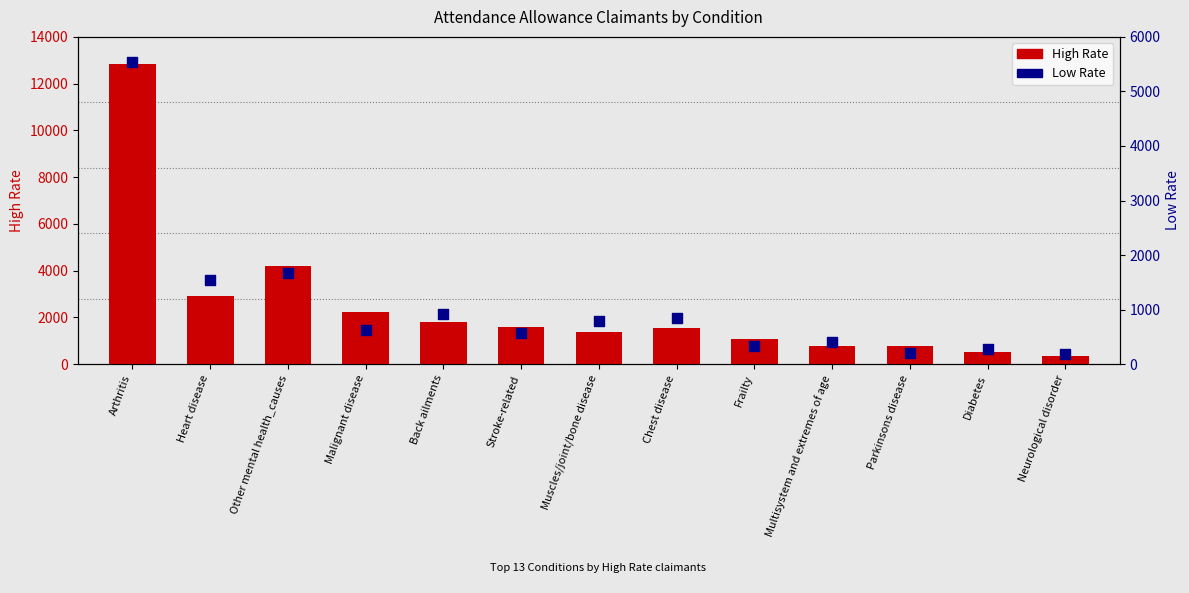

Which series reaches the maximum Y coordinate?

High Rate